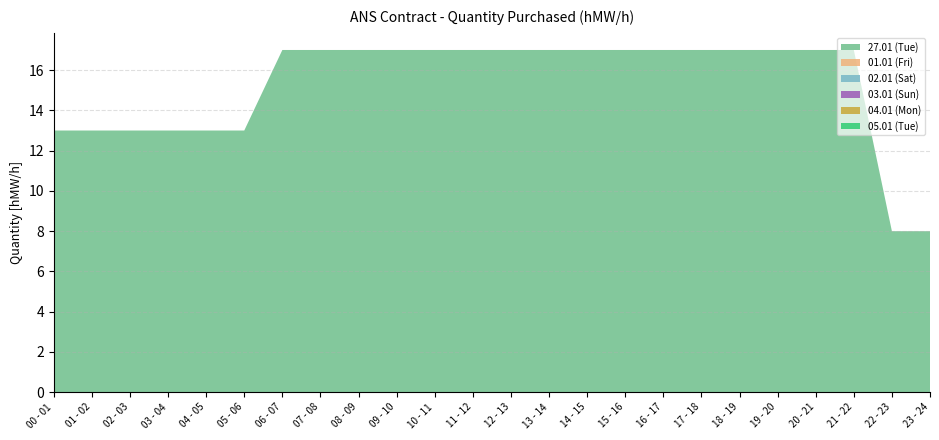

Reading left to right, list all the values displayed in this chart.

27.01 (Tue): 13	13	13	13	13	13	17	17	17	17	17	17	17	17	17	17	17	17	17	17	17	17	8	8
01.01 (Fri): 0	0	0	0	0	0	0	0	0	0	0	0	0	0	0	0	0	0	0	0	0	0	0	0
02.01 (Sat): 0	0	0	0	0	0	0	0	0	0	0	0	0	0	0	0	0	0	0	0	0	0	0	0
03.01 (Sun): 0	0	0	0	0	0	0	0	0	0	0	0	0	0	0	0	0	0	0	0	0	0	0	0
04.01 (Mon): 0	0	0	0	0	0	0	0	0	0	0	0	0	0	0	0	0	0	0	0	0	0	0	0
05.01 (Tue): 0	0	0	0	0	0	0	0	0	0	0	0	0	0	0	0	0	0	0	0	0	0	0	0